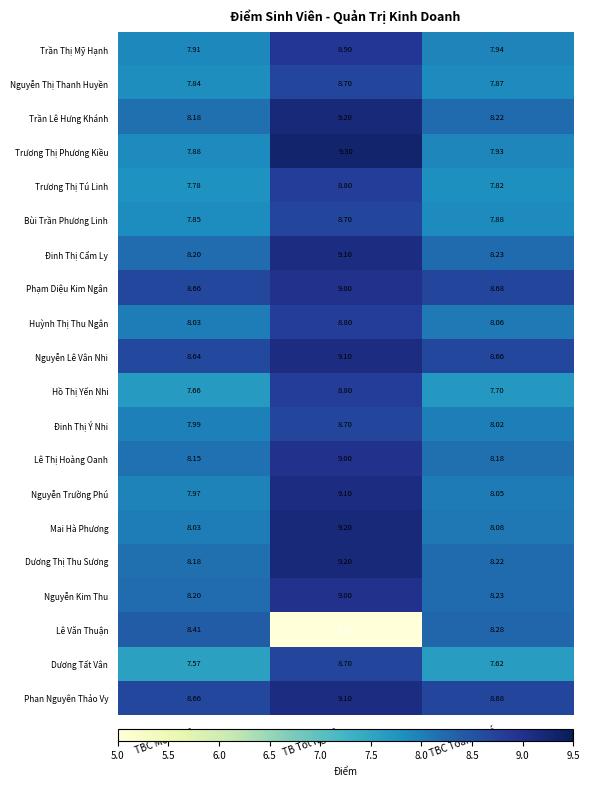

Which series changed the most between TBC Môn Học and TB Tốt Nghiệp?

Lê Văn Thuận